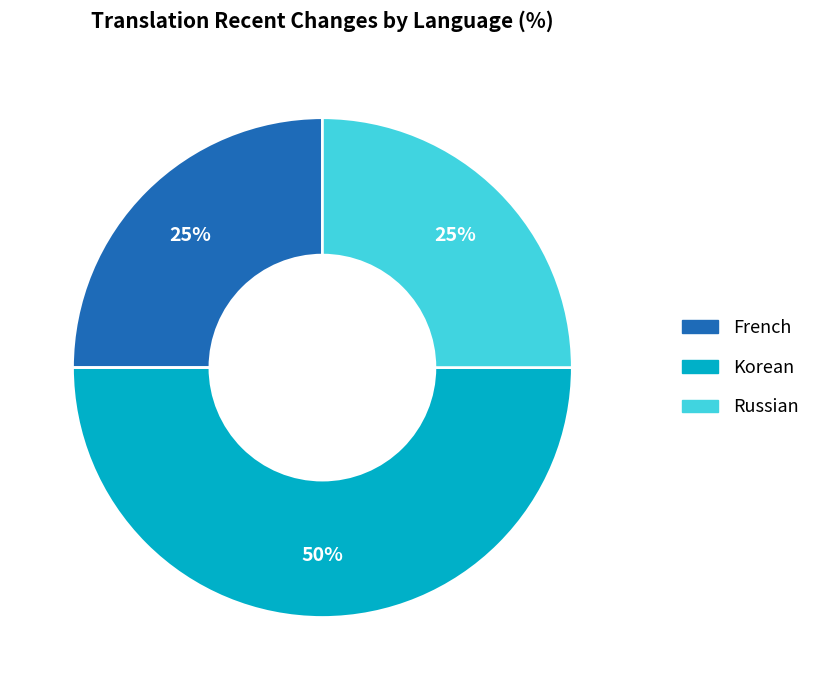

To the nearest percent, what is the difference between the largest and smallest slice percentages?

25%